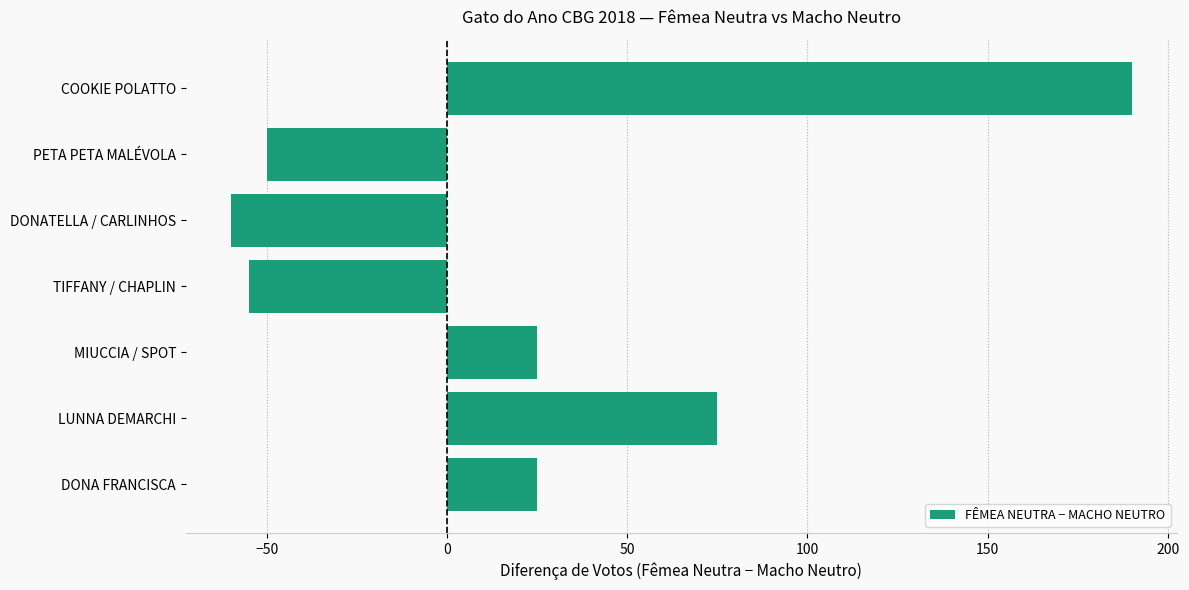

Between TIFFANY / CHAPLIN and MIUCCIA / SPOT, which is larger?

MIUCCIA / SPOT